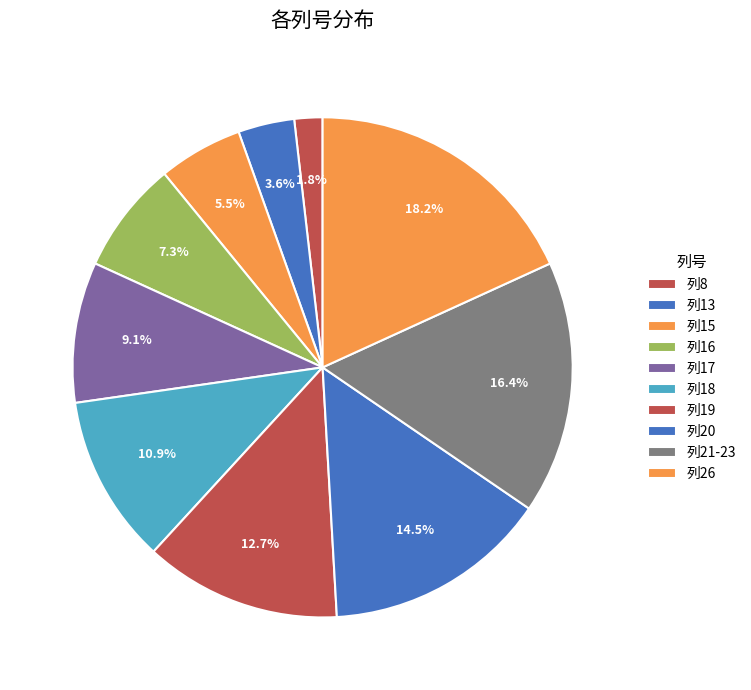

What is the largest slice in the pie chart?

列26